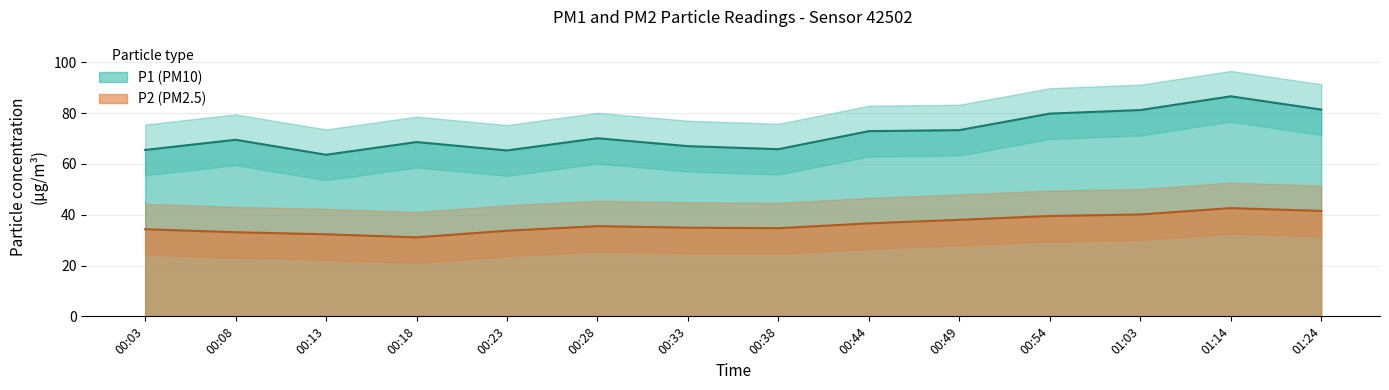

Is it true that P1 equals 81.2 at 01:03?

True